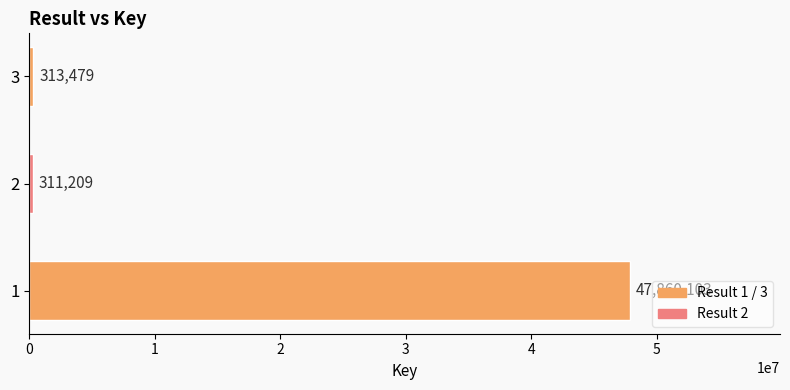

Rank the categories by value from highest to lowest.

1, 3, 2